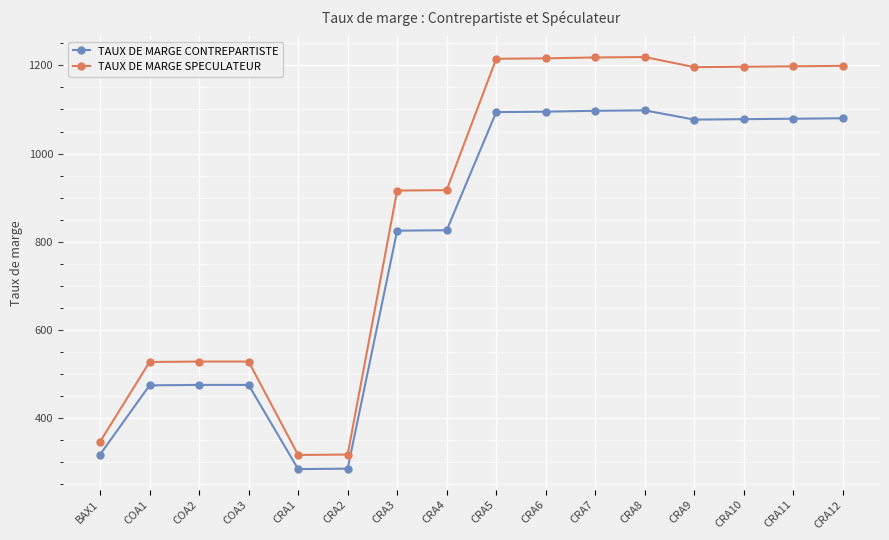

True or false: TAUX DE MARGE CONTREPARTISTE has a value of 1596 at CRA8.

False